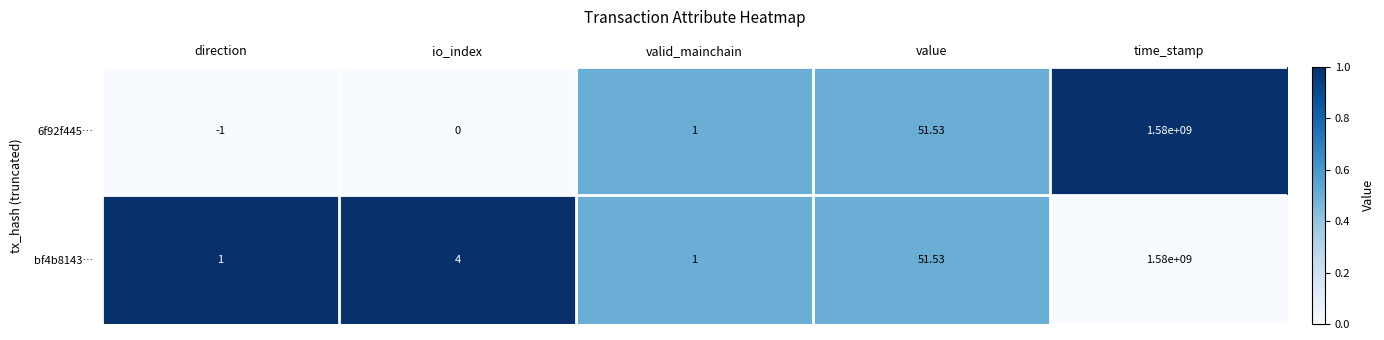

Between direction and value, which series saw the biggest shift?

6f92f445…